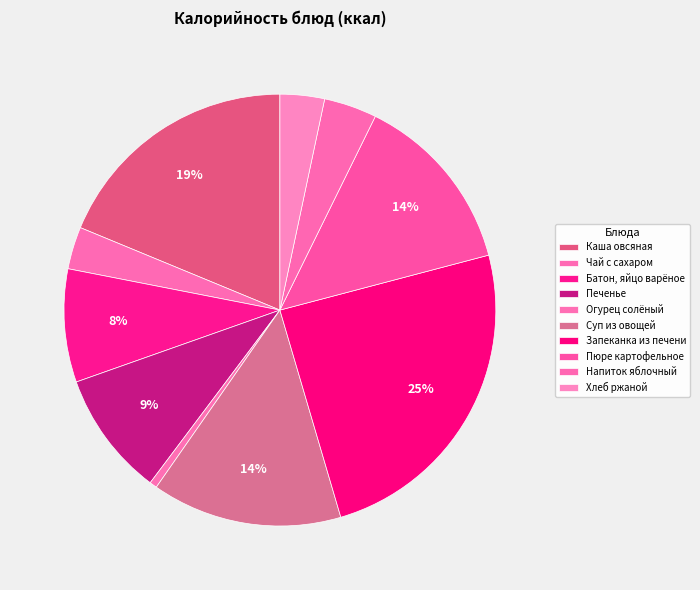

To the nearest percent, what is the average slice percentage?

10%